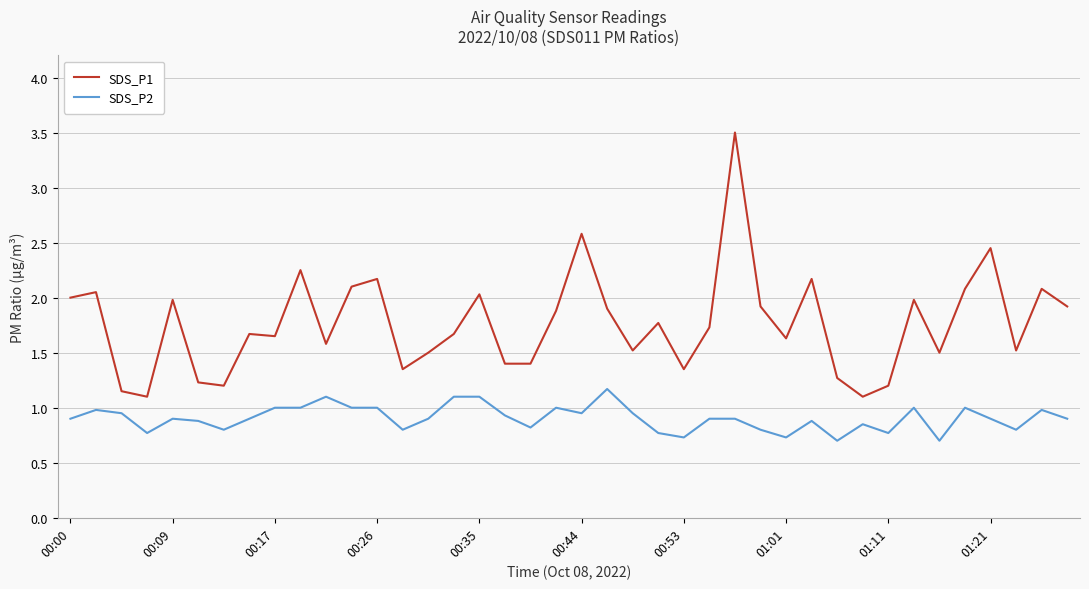

Does the chart have visible grid lines?

Yes